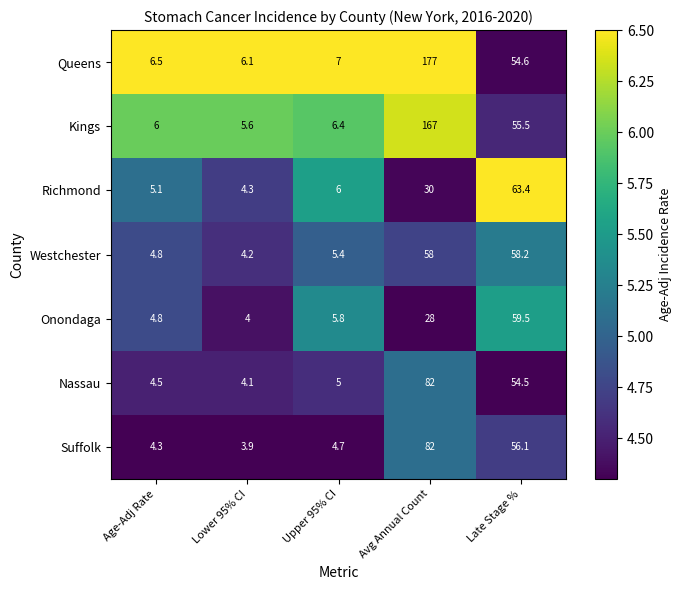

What is the maximum value shown in the chart?

177.0